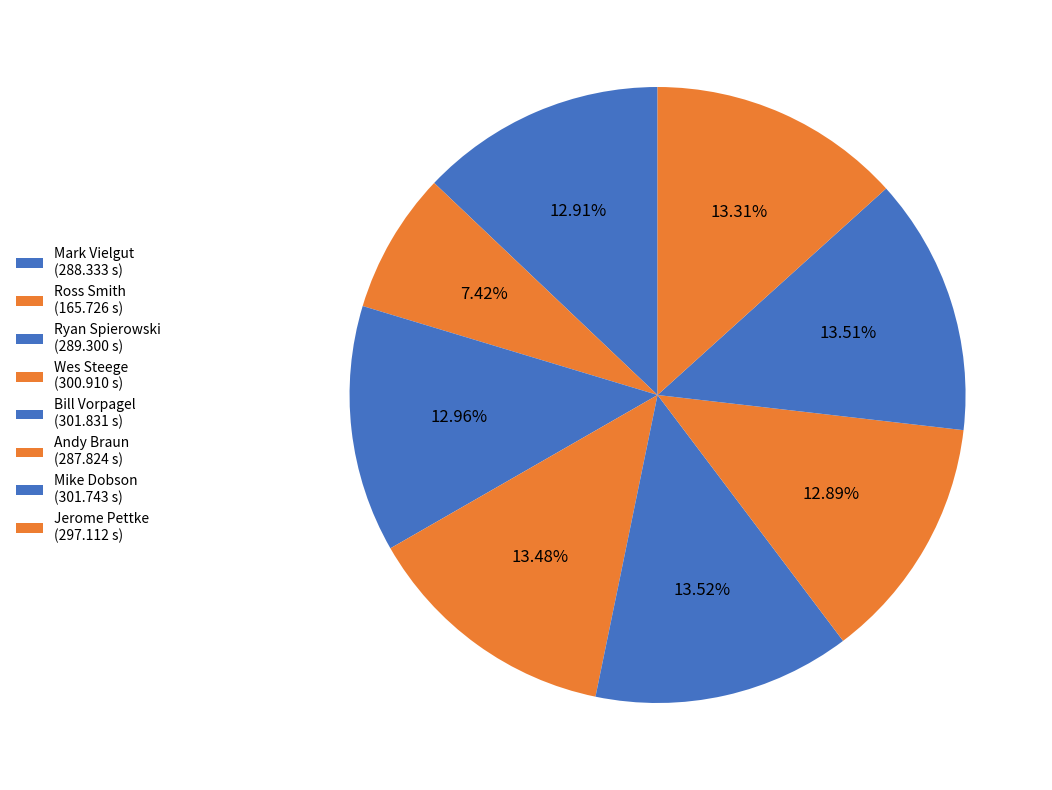

Which slice is the smallest?

Ross Smith